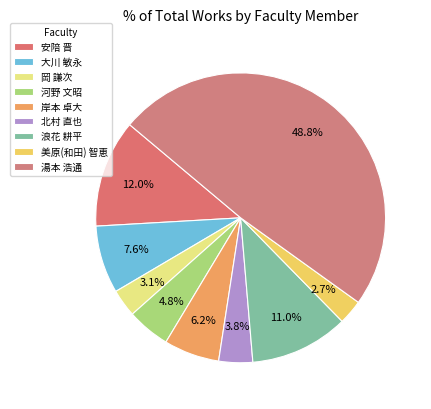

Count the number of slices in the pie.

9